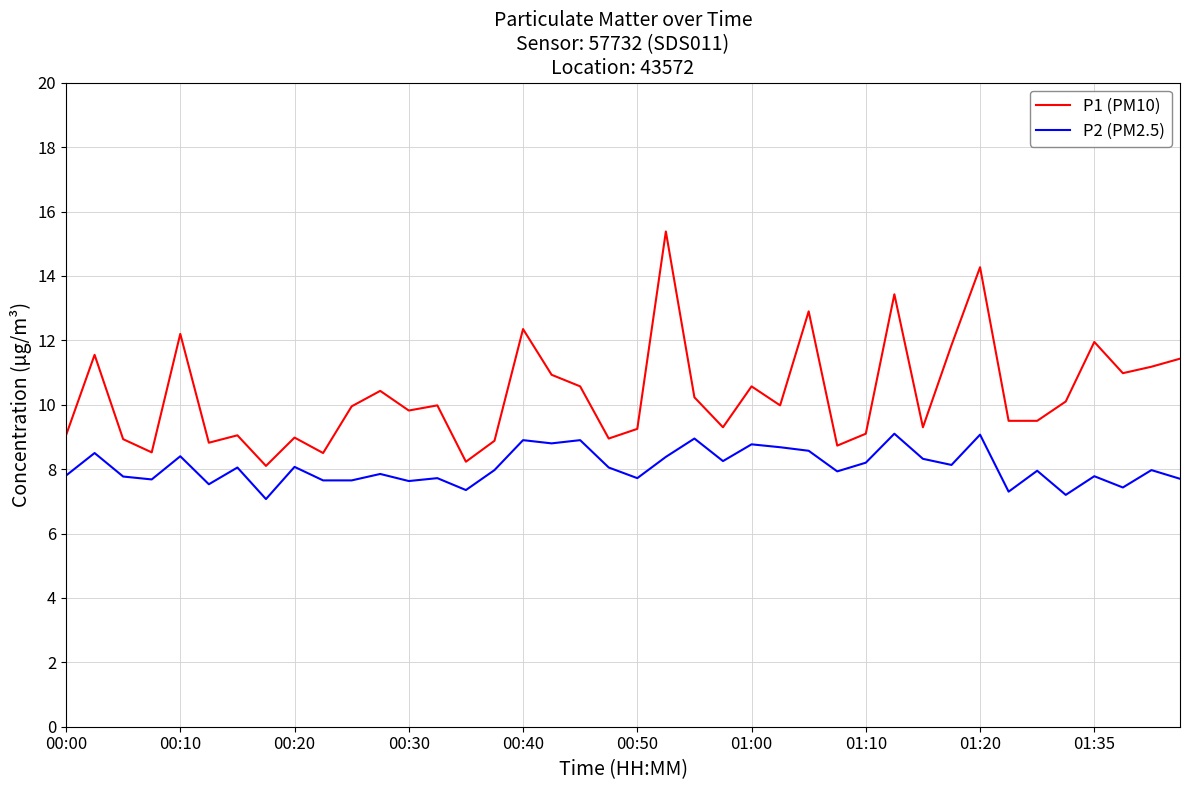

Which series has the largest total across all categories?

P1 (PM10)